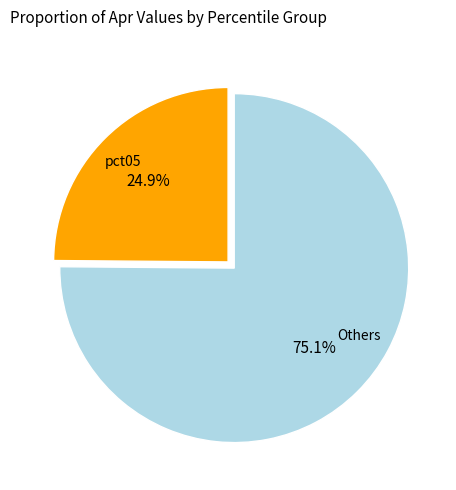

Is there any slice that represents more than half of the pie?

Yes